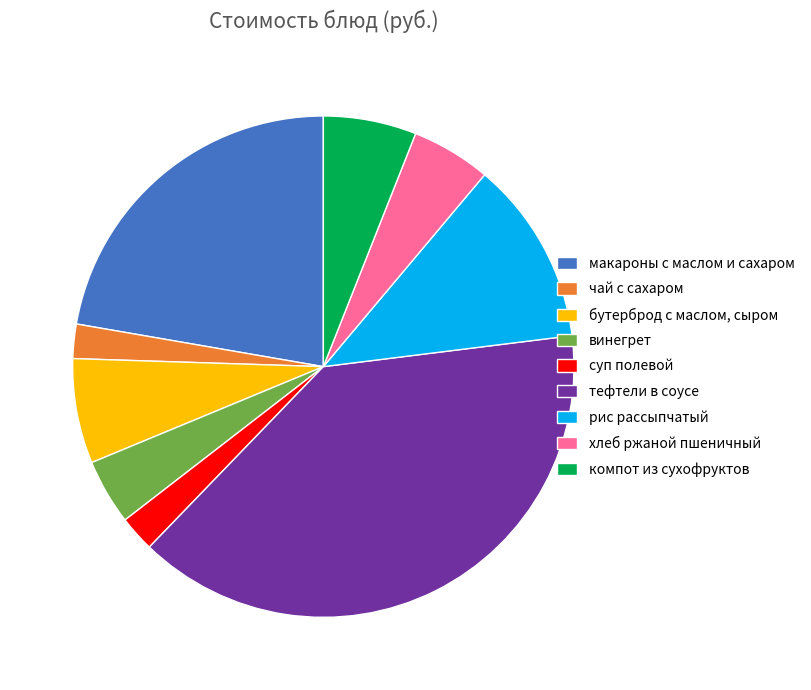

Which slice is the largest?

тефтели в соусе